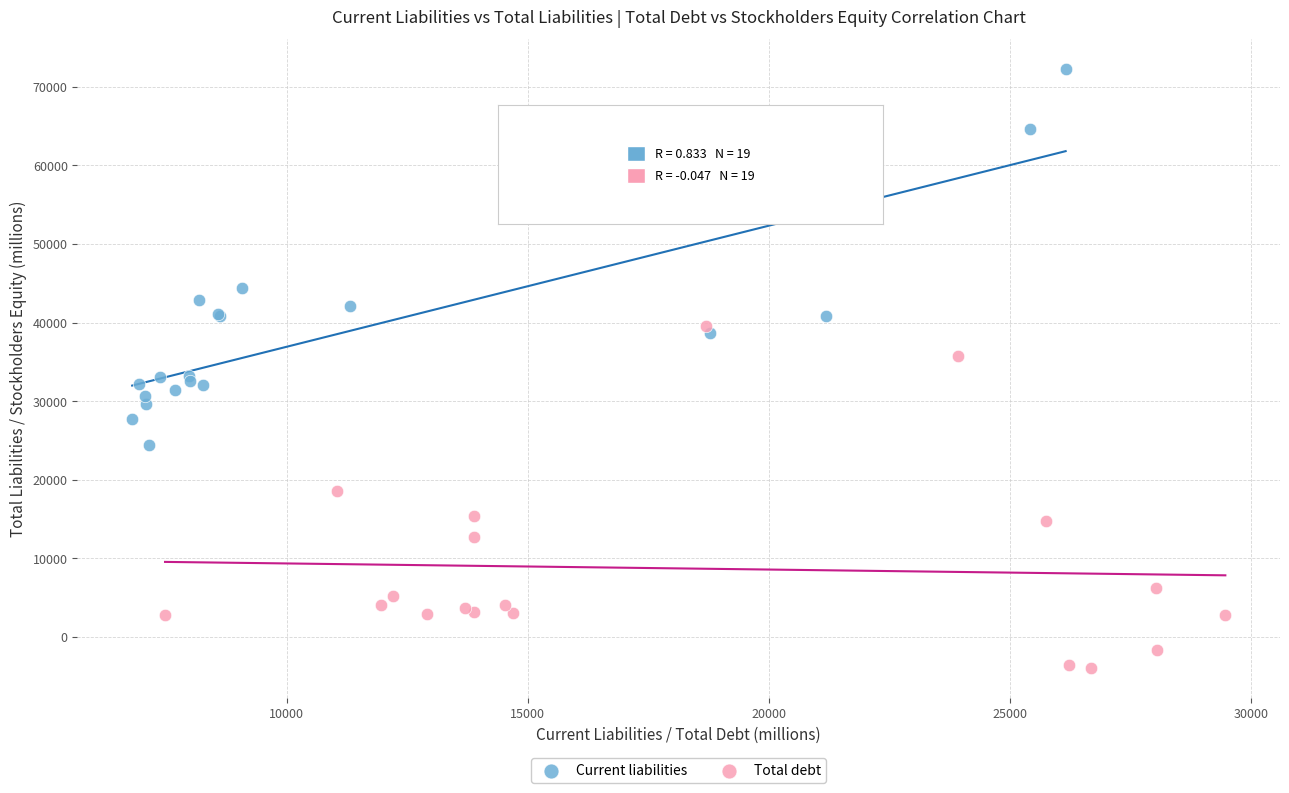

Which series reaches the maximum Y coordinate?

Current liabilities